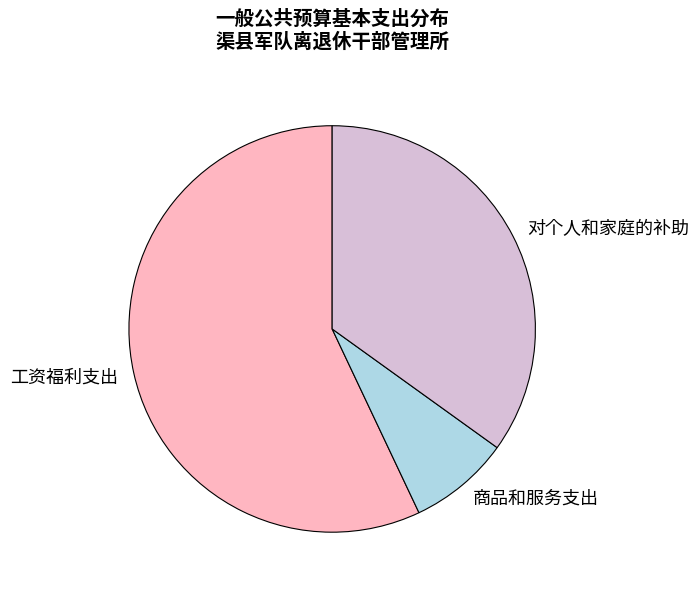

Rank the categories by value from lowest to highest.

商品和服务支出, 对个人和家庭的补助, 工资福利支出